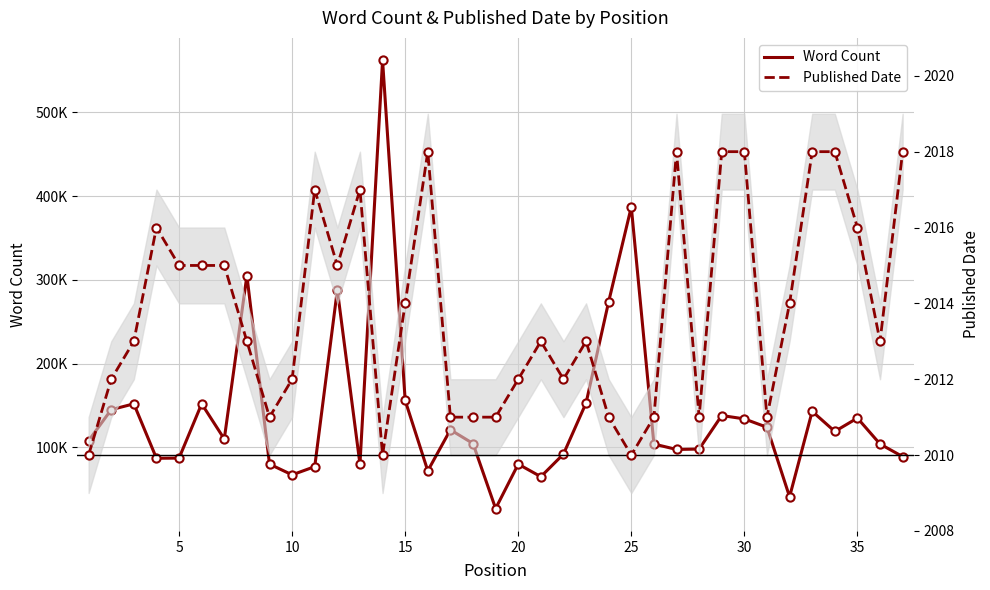

Which series contains the highest Y value?

Word Count